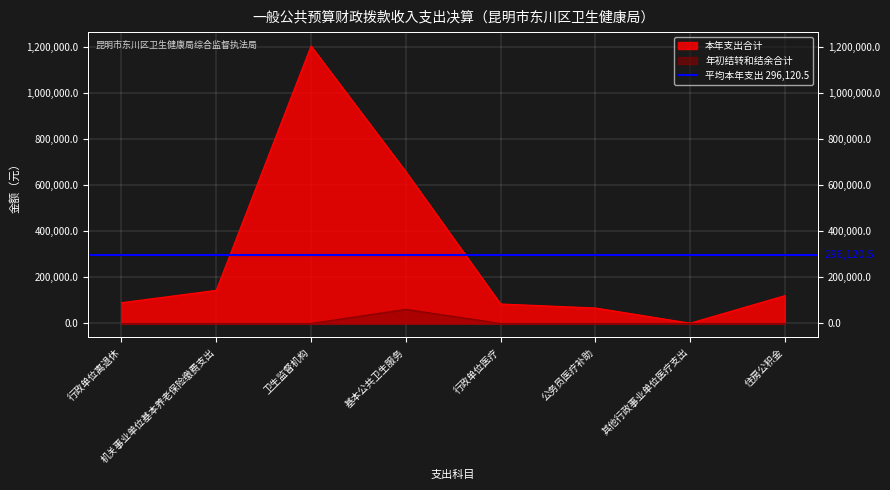

True or false: 本年支出合计 and 年初结转和结余合计 cross at least once.

False